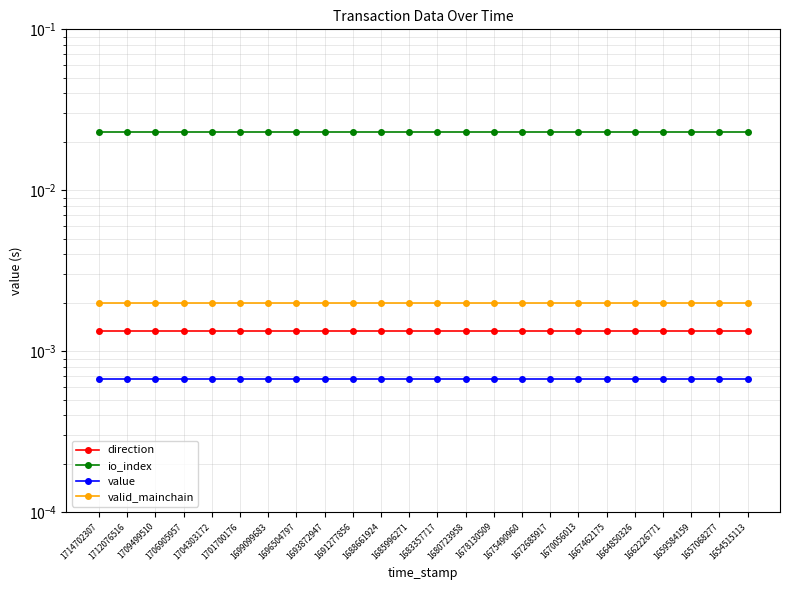

At which category is the sum across all series the highest?

1714702307